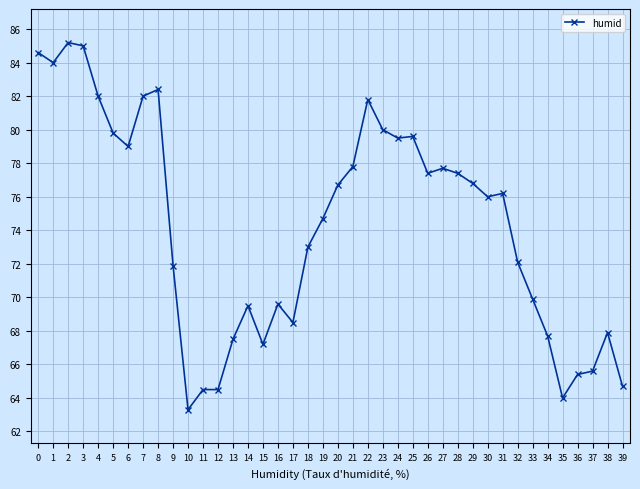

The chart shows a value of 64.7 at 39. True or false?

True